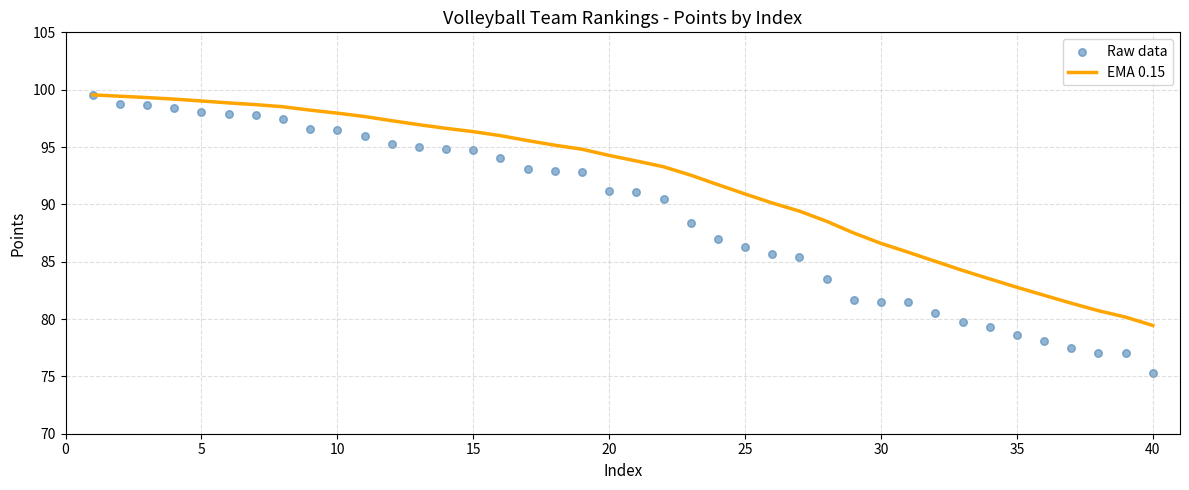

Which series reaches the maximum Y coordinate?

EMA 0.15